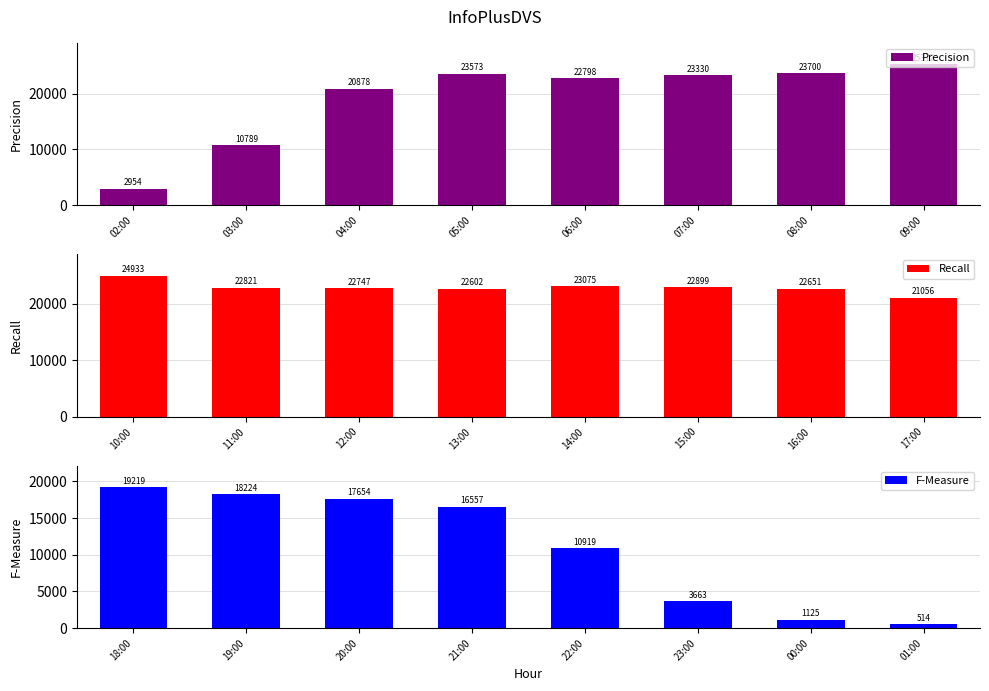

Where does the Precision series first go above 23330?

05:00